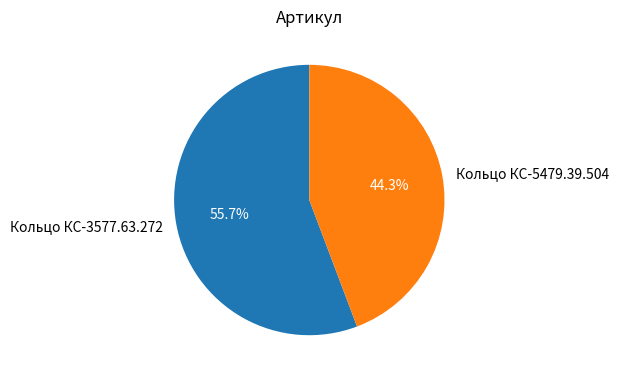

Which has a higher value, Кольцо КС-5479.39.504 or Кольцо КС-3577.63.272?

Кольцо КС-3577.63.272